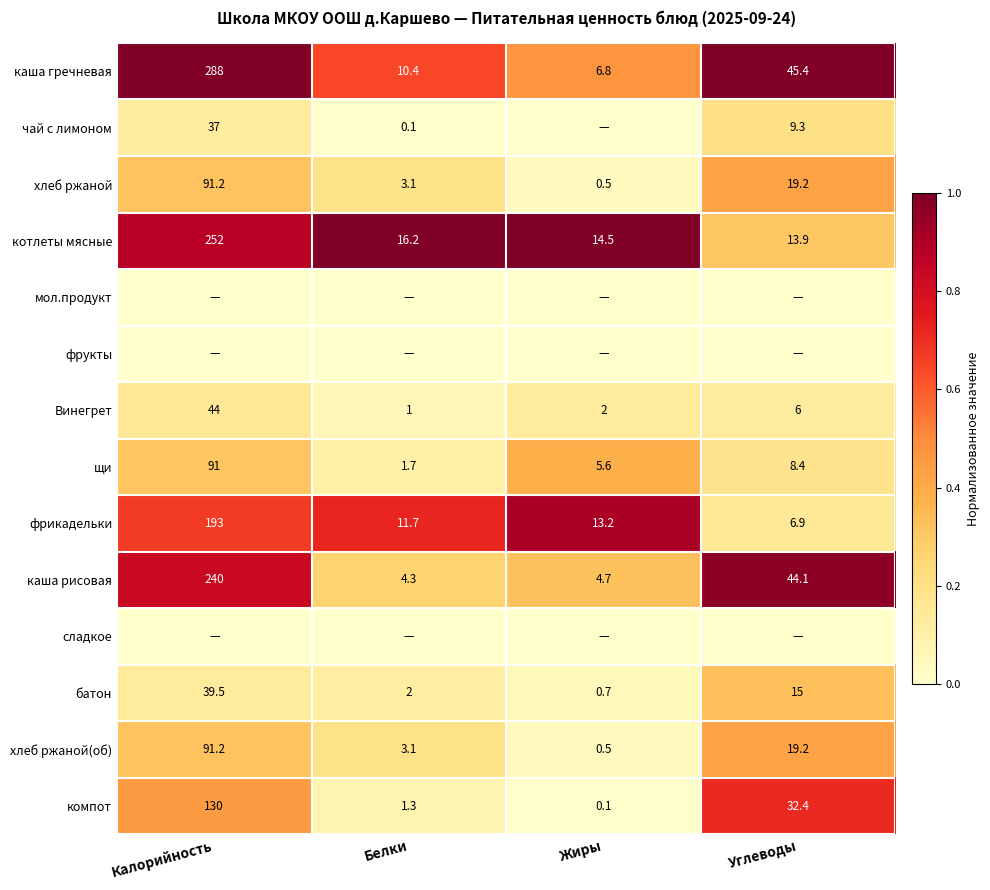

The value of батон at Жиры is 0.0. True or false?

False